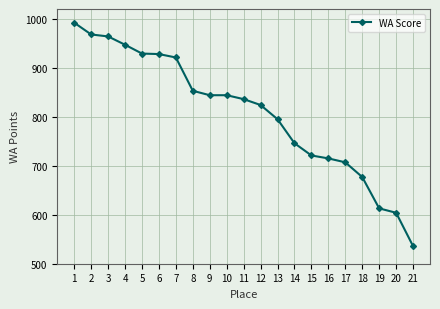

What is the value of the 4th point from the left?

947